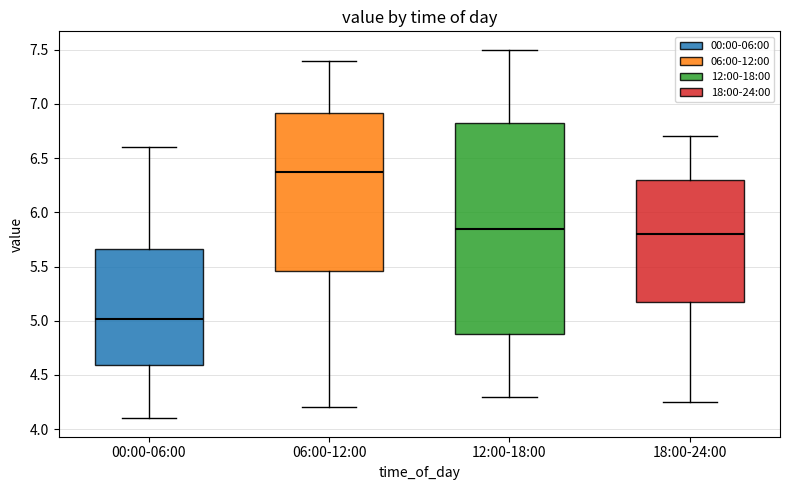

Which box is the tallest, from its lower edge to its upper edge?

12:00-18:00